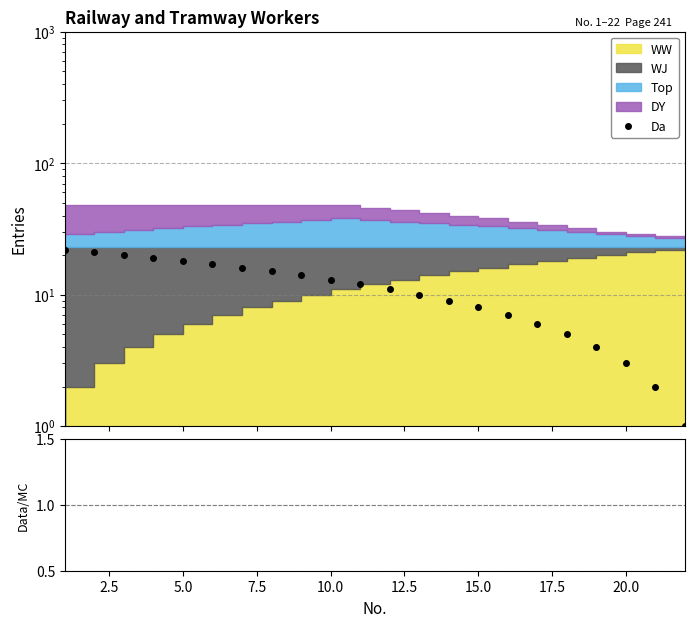

Between 10.0 and 17.5, which series saw the biggest shift?

Da